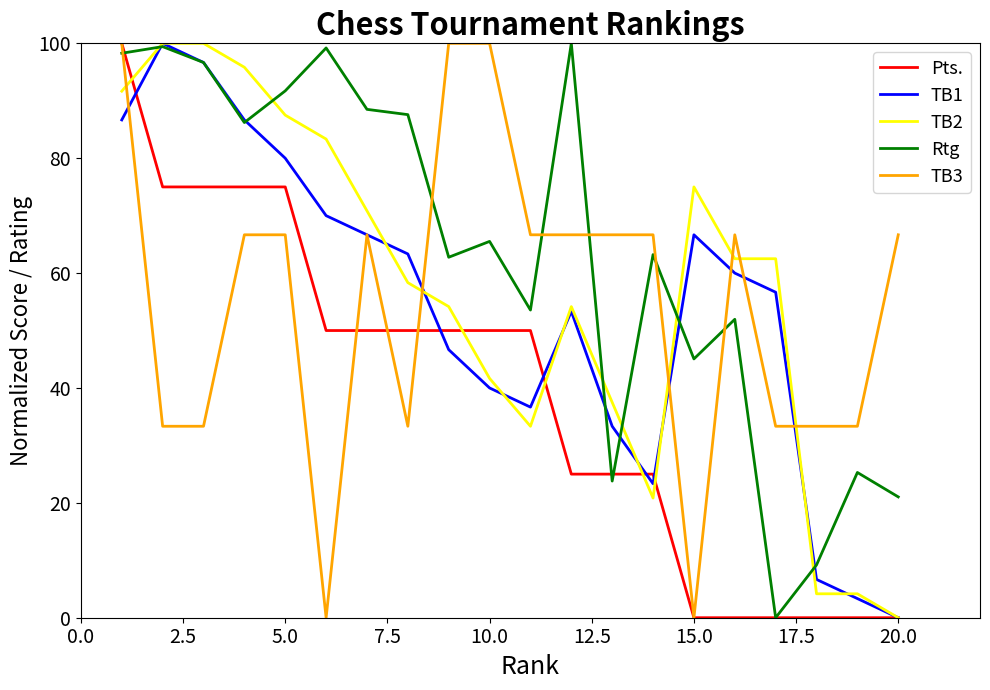

Which series has the largest total across all categories?

Rtg